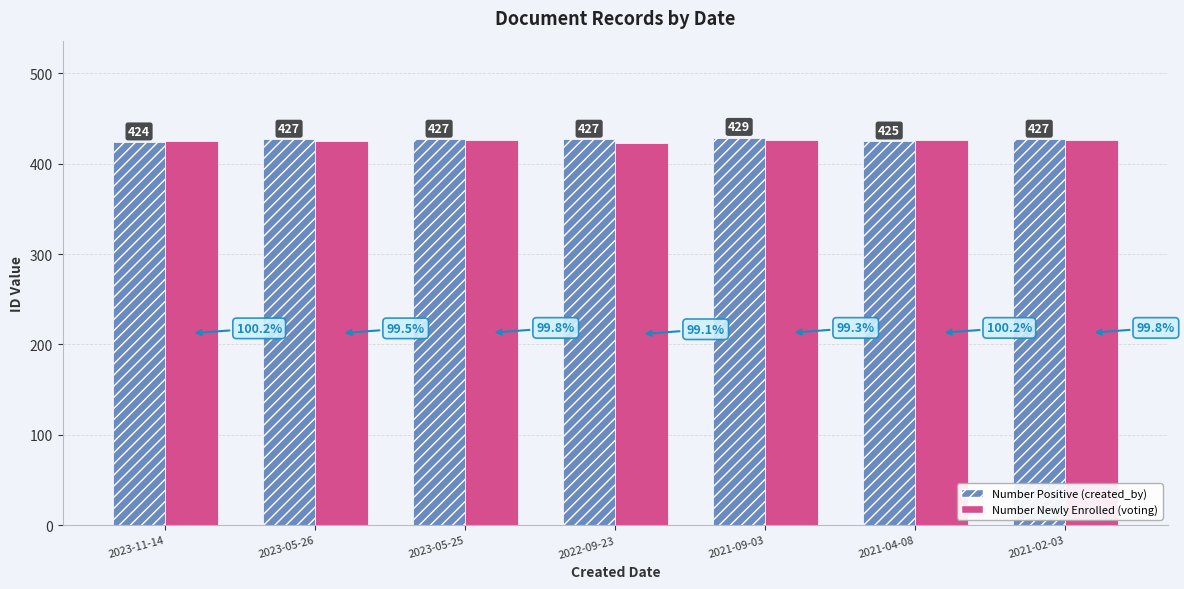

The value of Number Positive (created_by) at 2021-02-03 is 198. True or false?

False